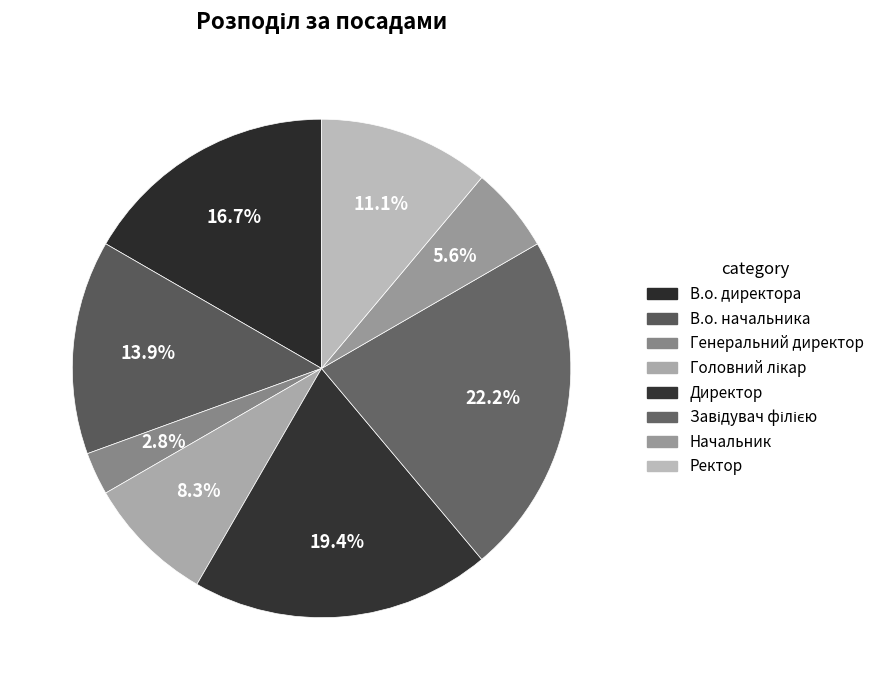

The В.о. директора slice represents 30% of the pie. True or false?

False